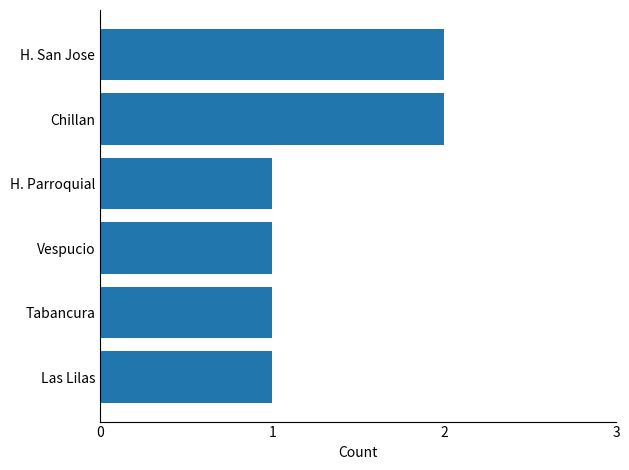

What is the ratio of the value at Chillan to the value at H. San Jose?

1.0